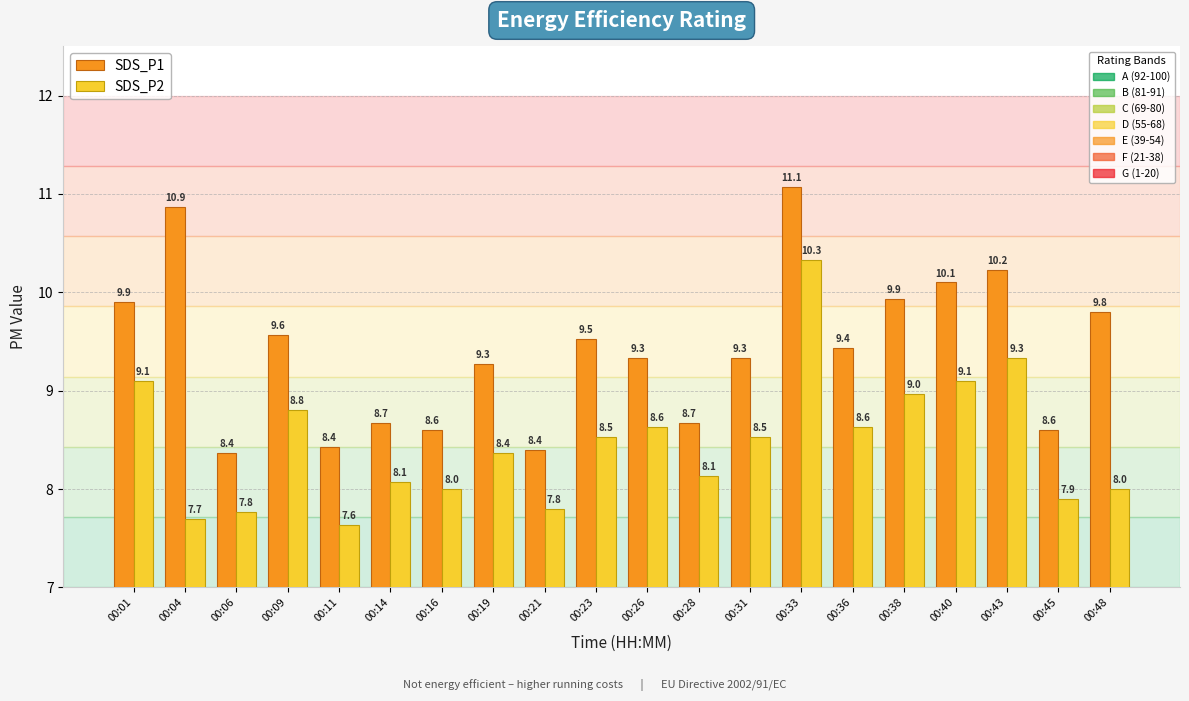

How many distinct data groups are displayed?

2